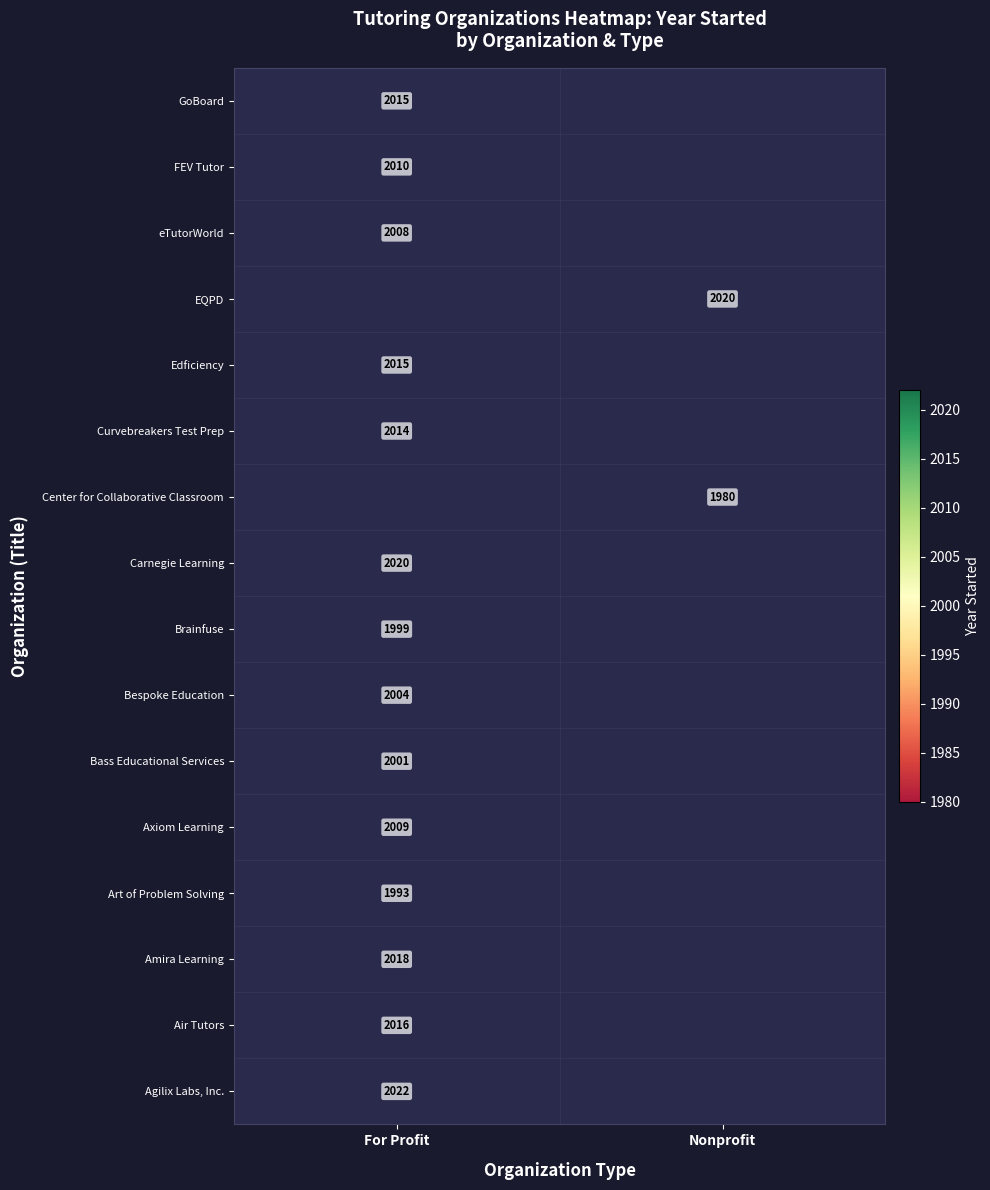

True or false: Brainfuse has a value of 3176 at For Profit.

False